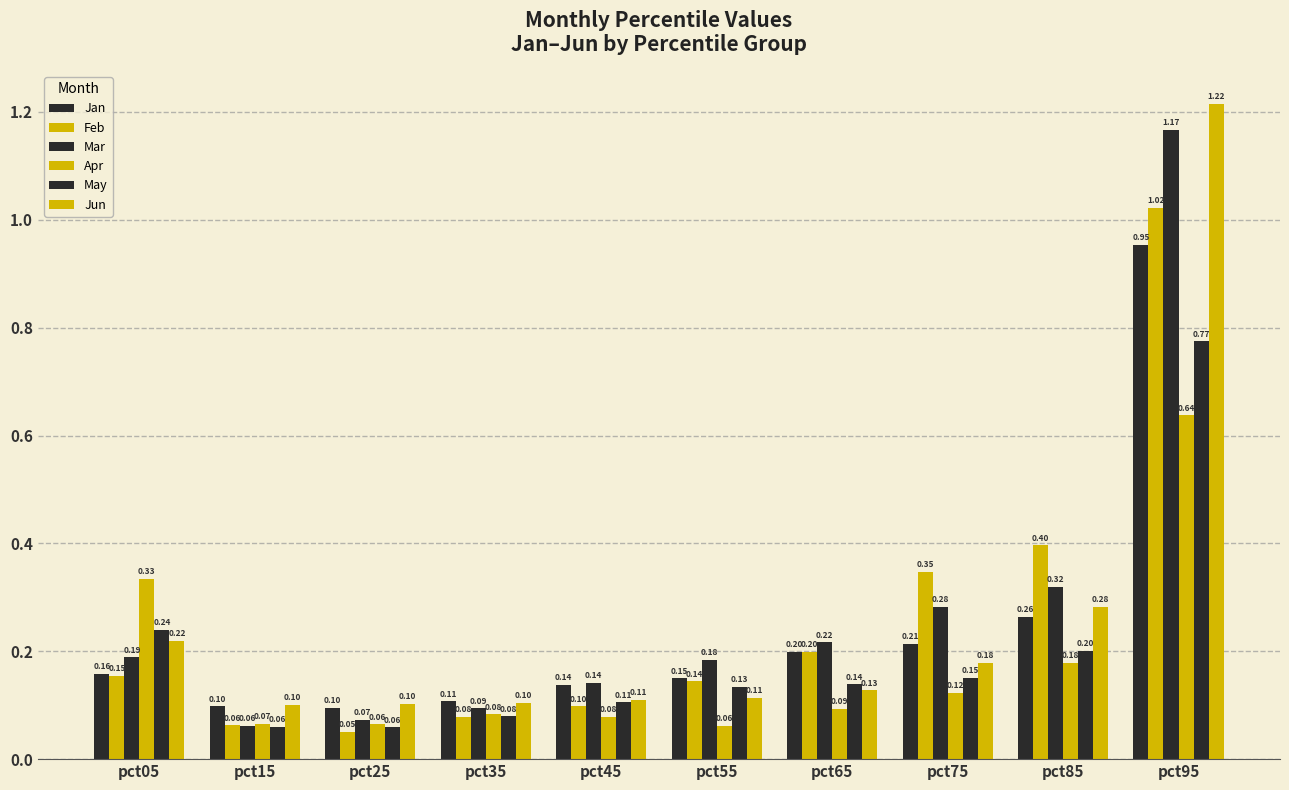

How many series are shown in this chart?

6